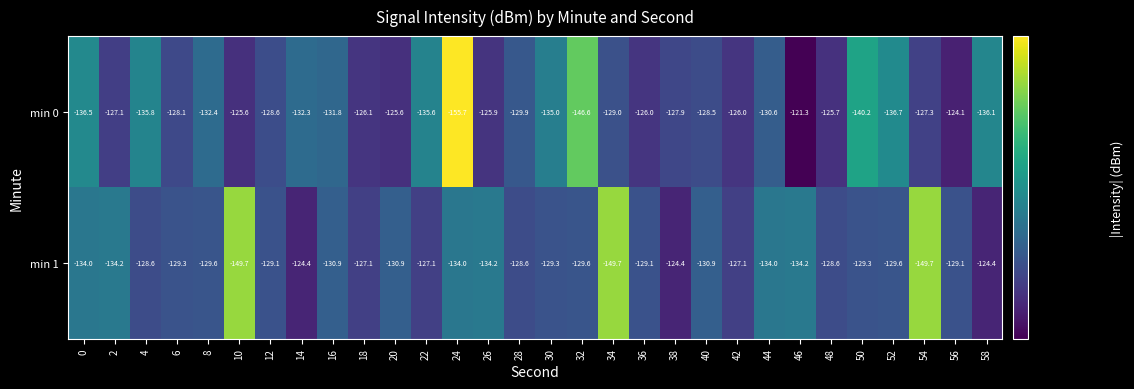

At which label does min 1 first exceed -129?

4